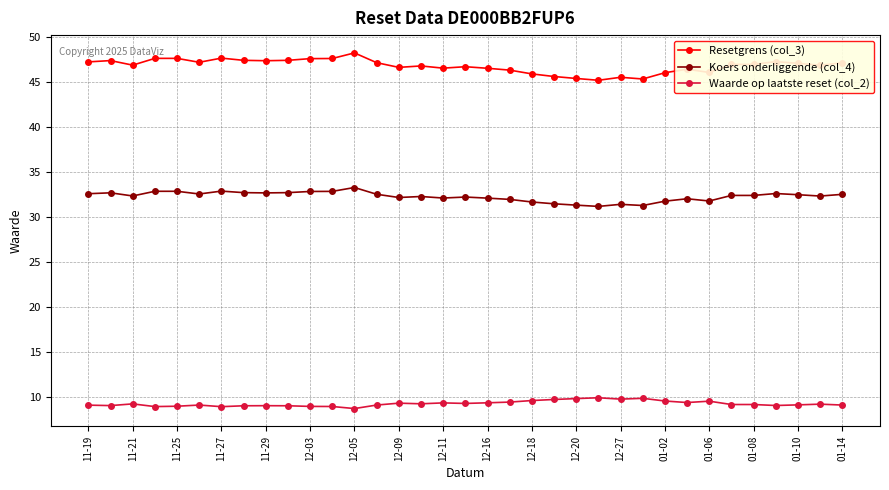

What is the value of the Waarde op laatste reset (col_2) point at the 22nd from the left?

9.7